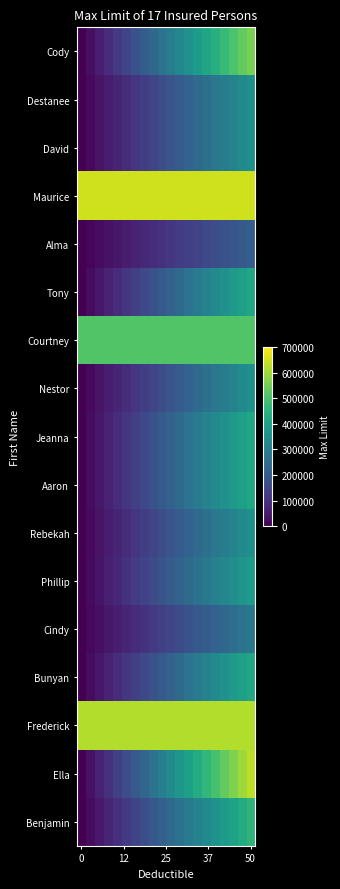

Reading left to right, what are all the values shown in this chart?

Cody: 0.0	29473.7	58947.4	88421.1	117894.7	147368.4	176842.1	206315.8	235789.5	265263.2	294736.8	324210.5	353684.2	383157.9	412631.6	442105.3	471578.9	501052.6	530526.3	560000.0
Destanee: 0.0	18421.1	36842.1	55263.2	73684.2	92105.3	110526.3	128947.4	147368.4	165789.5	184210.5	202631.6	221052.6	239473.7	257894.7	276315.8	294736.8	313157.9	331578.9	350000.0
David: 0.0	18421.1	36842.1	55263.2	73684.2	92105.3	110526.3	128947.4	147368.4	165789.5	184210.5	202631.6	221052.6	239473.7	257894.7	276315.8	294736.8	313157.9	331578.9	350000.0
Maurice: 650000.0	650000.0	650000.0	650000.0	650000.0	650000.0	650000.0	650000.0	650000.0	650000.0	650000.0	650000.0	650000.0	650000.0	650000.0	650000.0	650000.0	650000.0	650000.0	650000.0
Alma: 0.0	11052.6	22105.3	33157.9	44210.5	55263.2	66315.8	77368.4	88421.1	99473.7	110526.3	121578.9	132631.6	143684.2	154736.8	165789.5	176842.1	187894.7	198947.4	210000.0
Tony: 0.0	22105.3	44210.5	66315.8	88421.1	110526.3	132631.6	154736.8	176842.1	198947.4	221052.6	243157.9	265263.2	287368.4	309473.7	331578.9	353684.2	375789.5	397894.7	420000.0
Courtney: 510000.0	510000.0	510000.0	510000.0	510000.0	510000.0	510000.0	510000.0	510000.0	510000.0	510000.0	510000.0	510000.0	510000.0	510000.0	510000.0	510000.0	510000.0	510000.0	510000.0
Nestor: 0.0	18421.1	36842.1	55263.2	73684.2	92105.3	110526.3	128947.4	147368.4	165789.5	184210.5	202631.6	221052.6	239473.7	257894.7	276315.8	294736.8	313157.9	331578.9	350000.0
Jeanna: 0.0	22105.3	44210.5	66315.8	88421.1	110526.3	132631.6	154736.8	176842.1	198947.4	221052.6	243157.9	265263.2	287368.4	309473.7	331578.9	353684.2	375789.5	397894.7	420000.0
Aaron: 0.0	22105.3	44210.5	66315.8	88421.1	110526.3	132631.6	154736.8	176842.1	198947.4	221052.6	243157.9	265263.2	287368.4	309473.7	331578.9	353684.2	375789.5	397894.7	420000.0
Rebekah: 0.0	18421.1	36842.1	55263.2	73684.2	92105.3	110526.3	128947.4	147368.4	165789.5	184210.5	202631.6	221052.6	239473.7	257894.7	276315.8	294736.8	313157.9	331578.9	350000.0
Phillip: 0.0	20263.2	40526.3	60789.5	81052.6	101315.8	121578.9	141842.1	162105.3	182368.4	202631.6	222894.7	243157.9	263421.1	283684.2	303947.4	324210.5	344473.7	364736.8	385000.0
Cindy: 0.0	14736.8	29473.7	44210.5	58947.4	73684.2	88421.1	103157.9	117894.7	132631.6	147368.4	162105.3	176842.1	191578.9	206315.8	221052.6	235789.5	250526.3	265263.2	280000.0
Bunyan: 0.0	22105.3	44210.5	66315.8	88421.1	110526.3	132631.6	154736.8	176842.1	198947.4	221052.6	243157.9	265263.2	287368.4	309473.7	331578.9	353684.2	375789.5	397894.7	420000.0
Frederick: 620000.0	620000.0	620000.0	620000.0	620000.0	620000.0	620000.0	620000.0	620000.0	620000.0	620000.0	620000.0	620000.0	620000.0	620000.0	620000.0	620000.0	620000.0	620000.0	620000.0
Ella: 0.0	33157.9	66315.8	99473.7	132631.6	165789.5	198947.4	232105.3	265263.2	298421.1	331578.9	364736.8	397894.7	431052.6	464210.5	497368.4	530526.3	563684.2	596842.1	630000.0
Benjamin: 0.0	23947.4	47894.7	71842.1	95789.5	119736.8	143684.2	167631.6	191578.9	215526.3	239473.7	263421.1	287368.4	311315.8	335263.2	359210.5	383157.9	407105.3	431052.6	455000.0